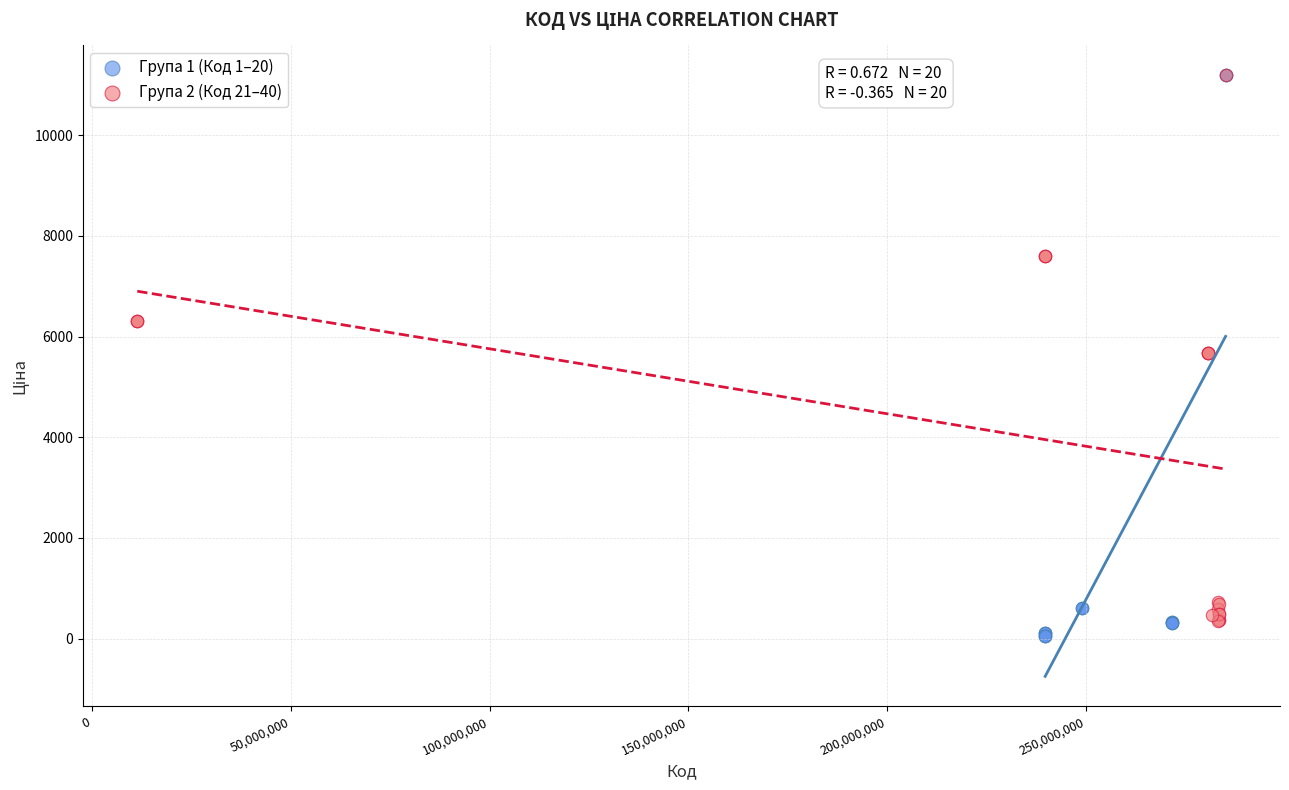

Which series has the widest spread of Y values?

Група 1 (Код 1–20)